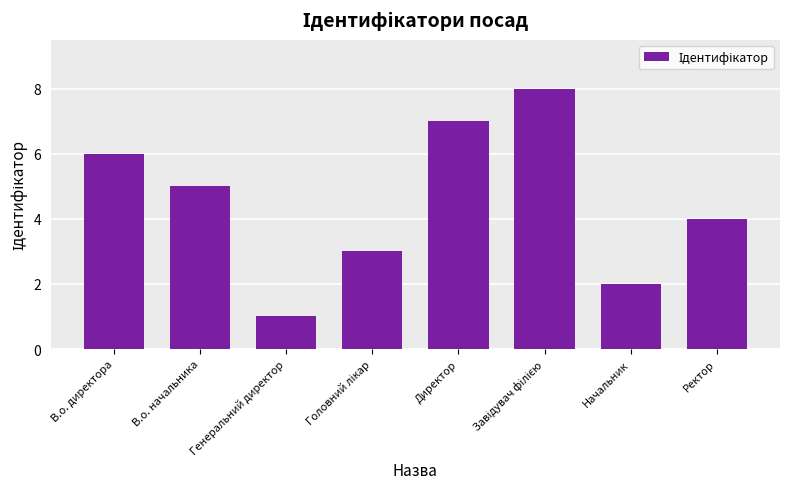

How many series are shown in this chart?

1